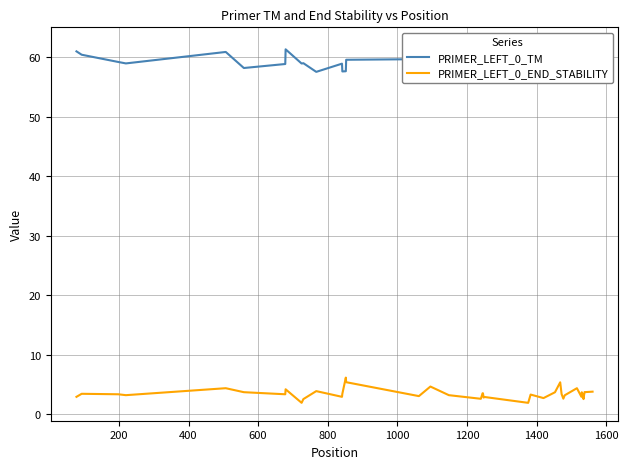

True or false: PRIMER_LEFT_0_END_STABILITY and PRIMER_LEFT_0_TM intersect in this chart.

False